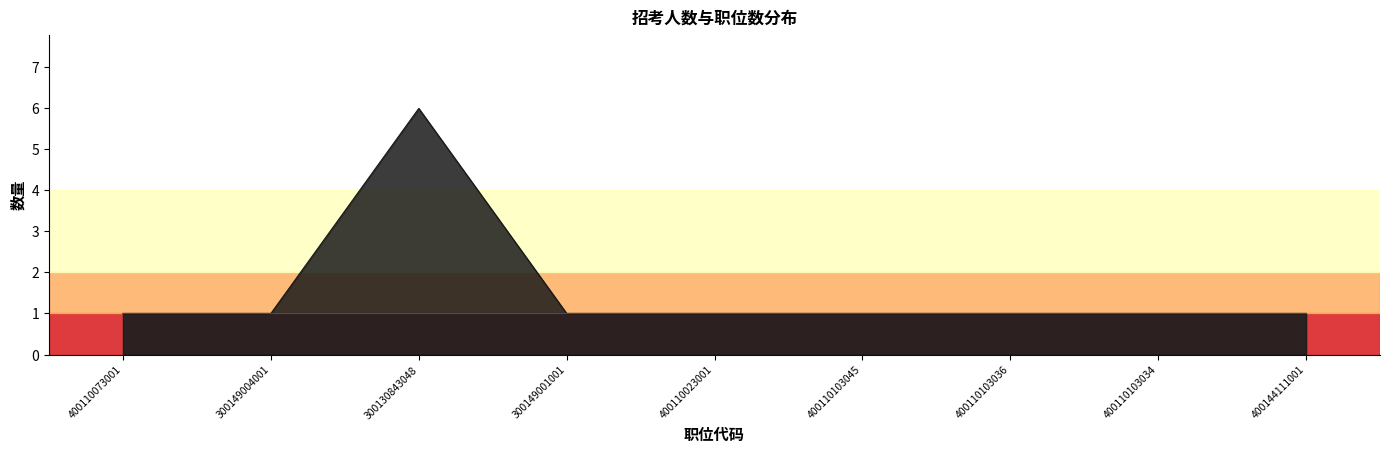

What is the sum of the values at 400110023001 and 400144111001?

2